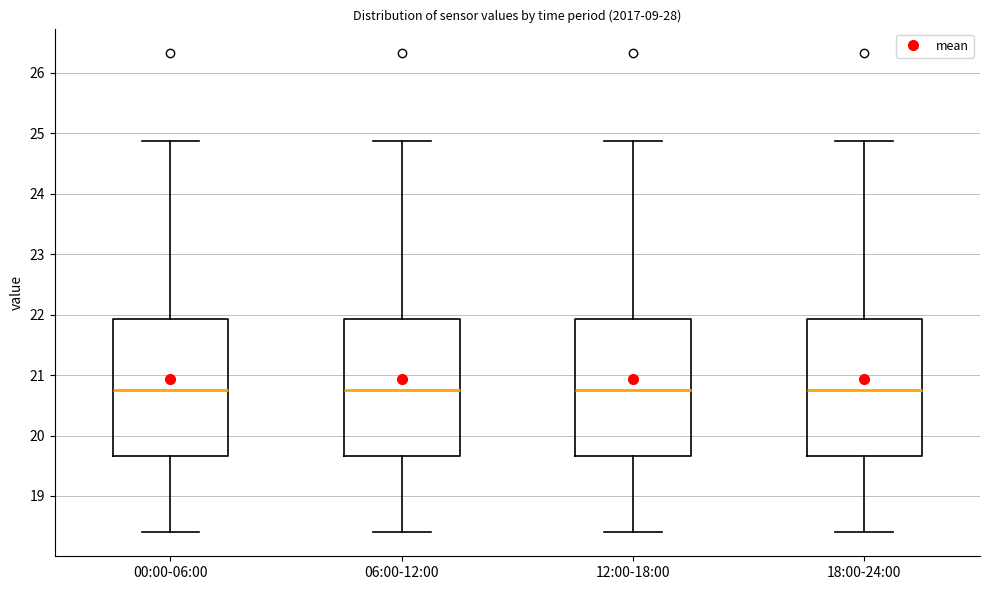

Where does the upper whisker of the box for 00:00-06:00 end on the y-axis? The values are not printed on the chart, so give them approximately, as read against the axis.

24.9